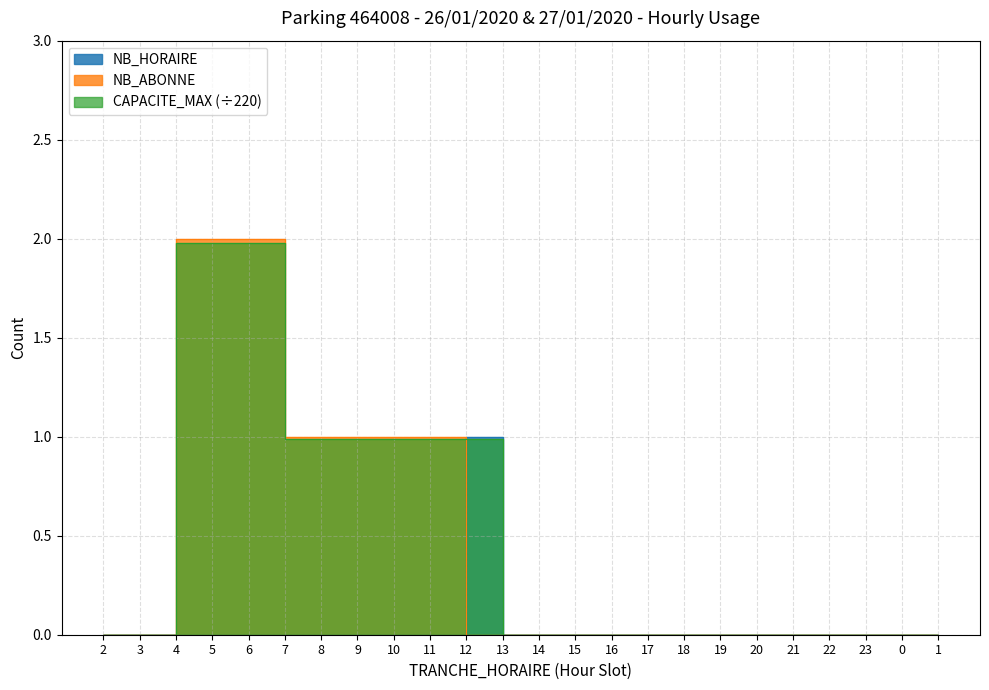

Between 5 and 18, which series saw the biggest shift?

NB_ABONNE